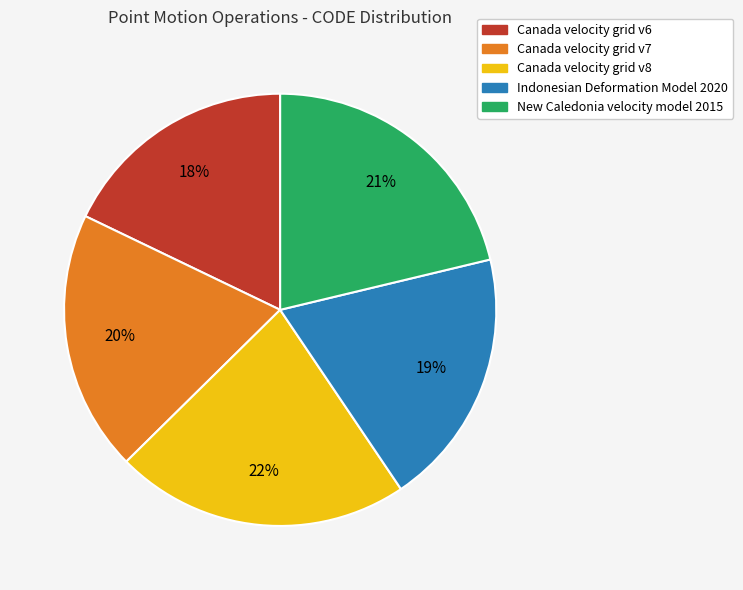

To the nearest percent, what portion does New Caledonia velocity model 2015 represent?

21%